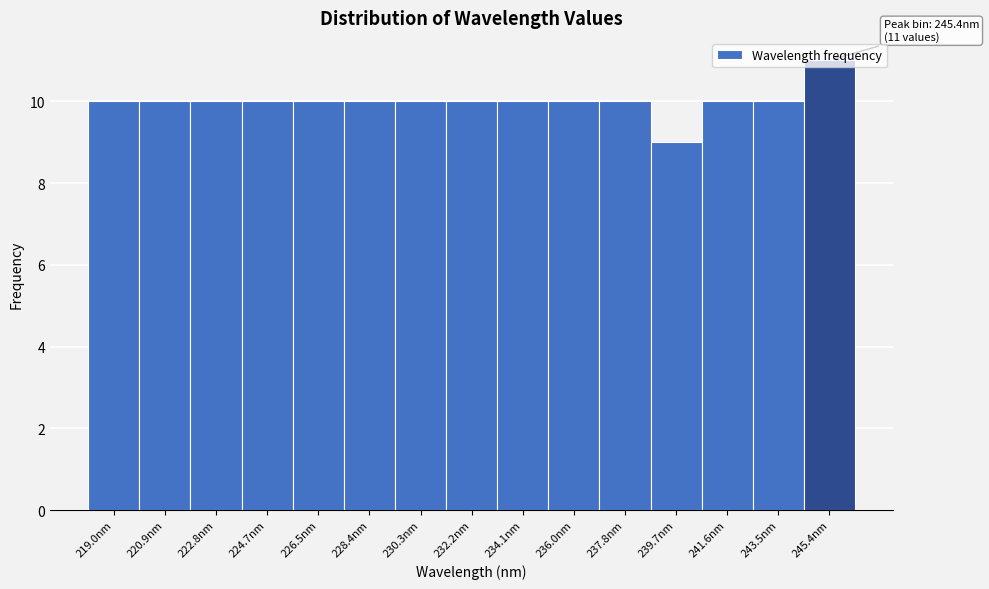

Which range on the x-axis has the tallest bar?

244.4 to 246.4